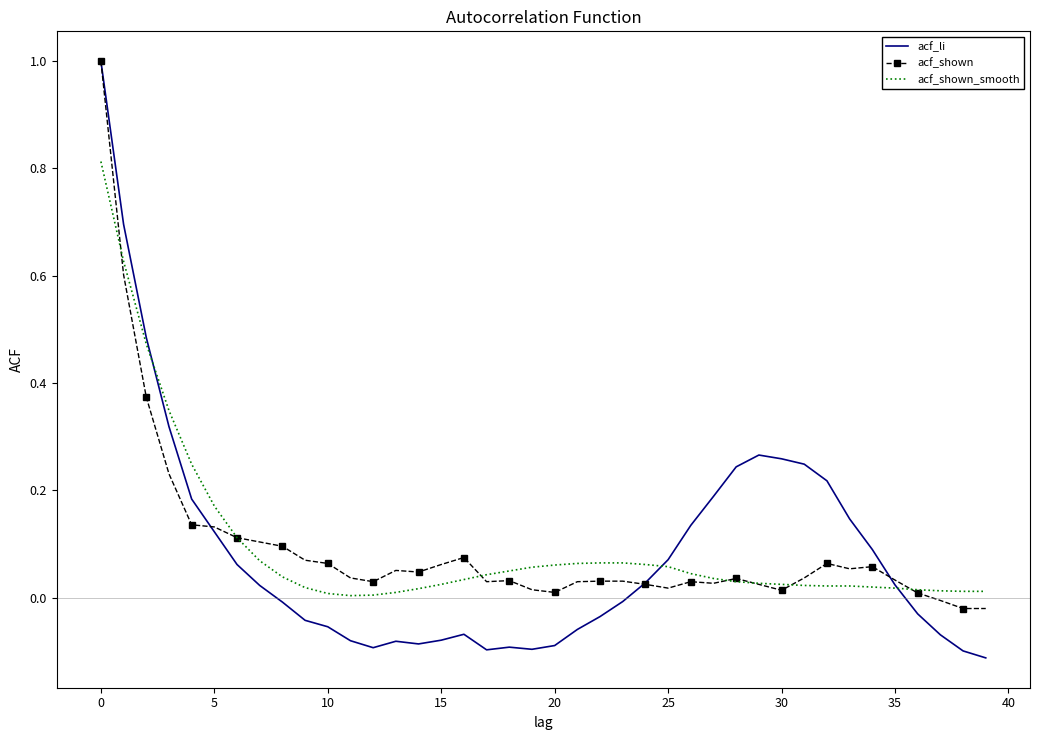

What is the highest value of the acf_shown series?

1.0